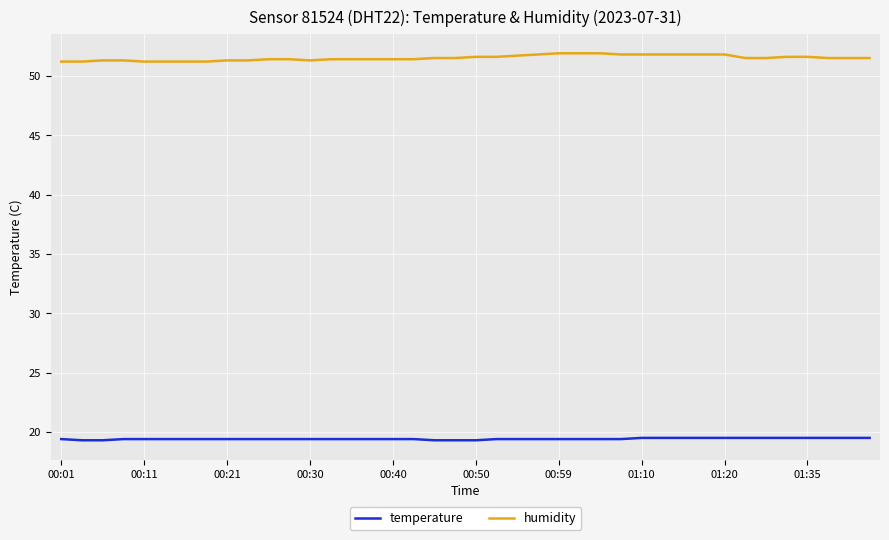

Count the humidity values in the range 51 to 52.

40